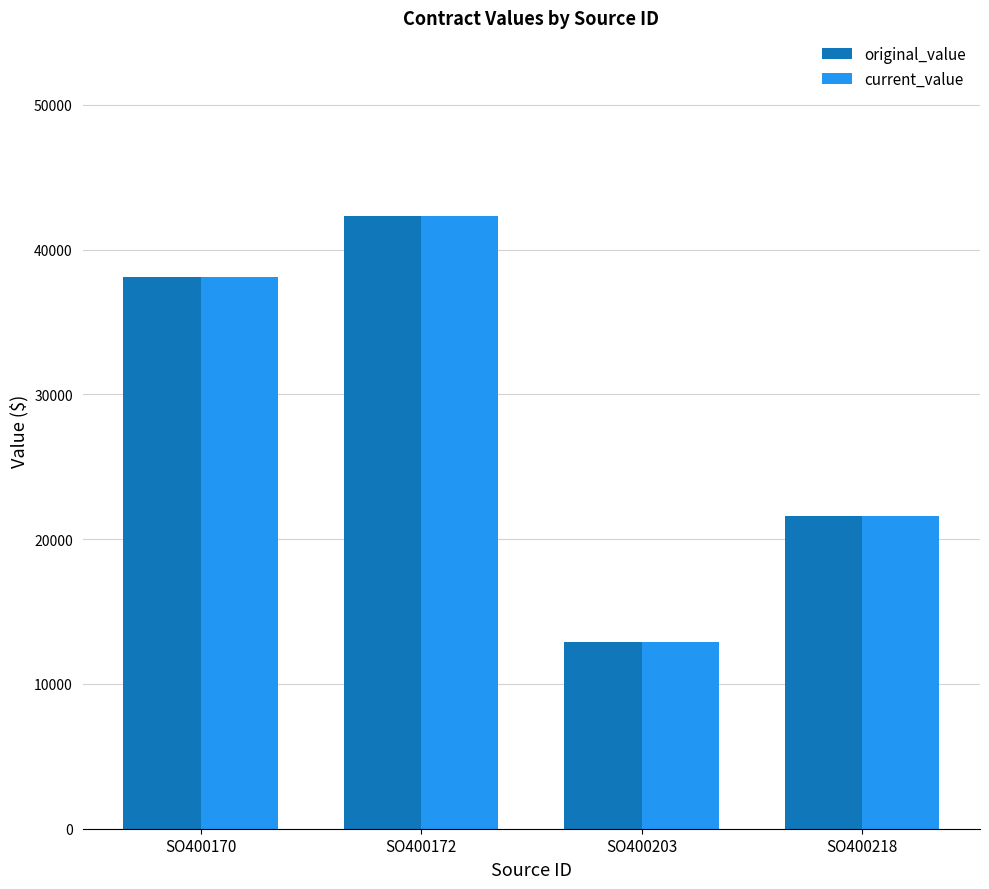

At which category is the sum across all series the highest?

SO400172